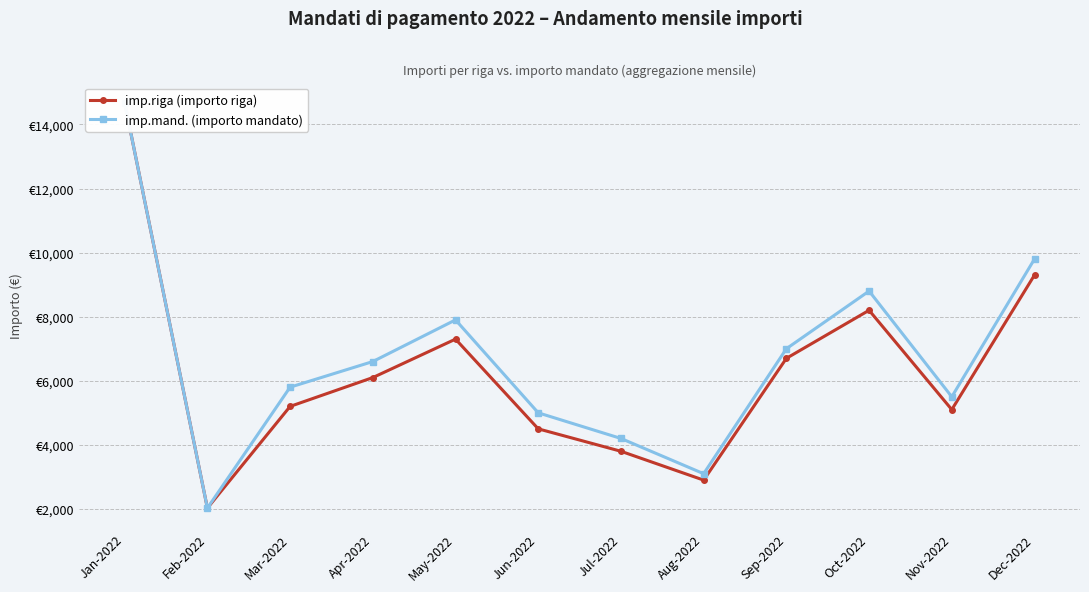

What is the value of the imp.mand. (importo mandato) point at the 4th from the left?

6600.0